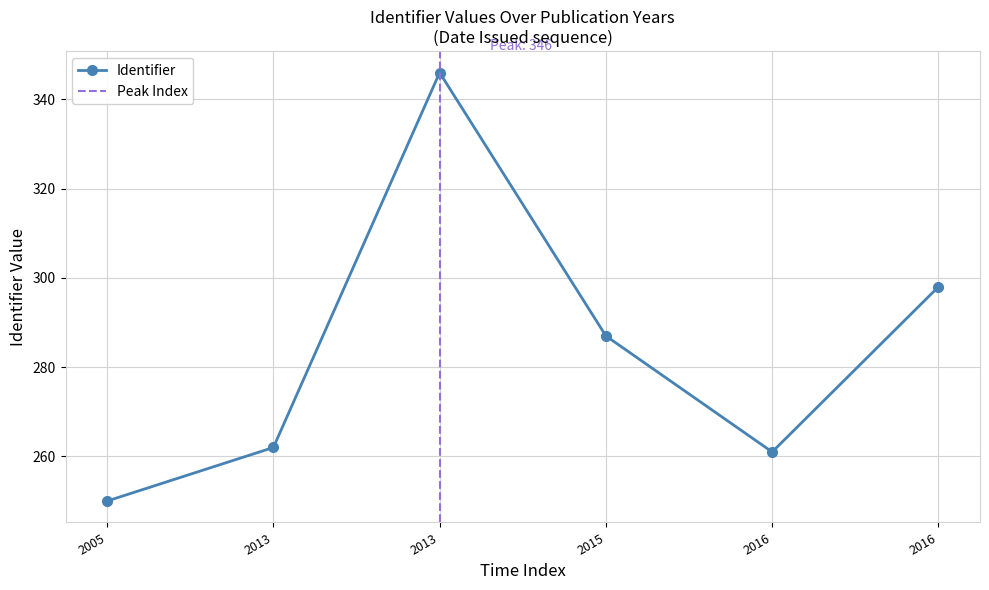

Count the number of values greater than 287.

2